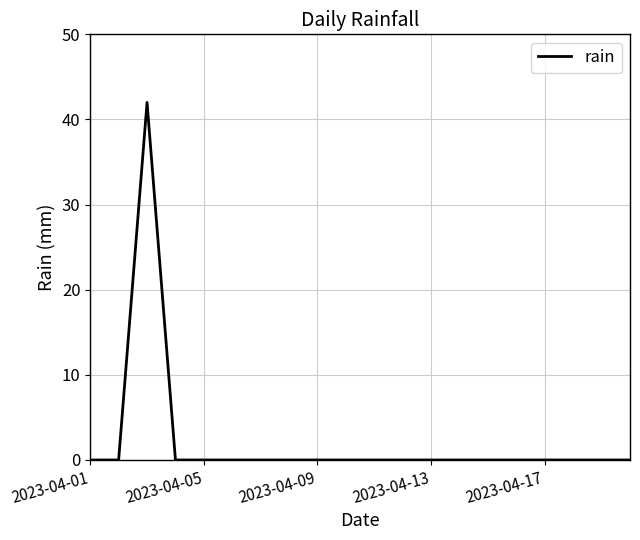

What is the difference between the maximum and minimum values?

42